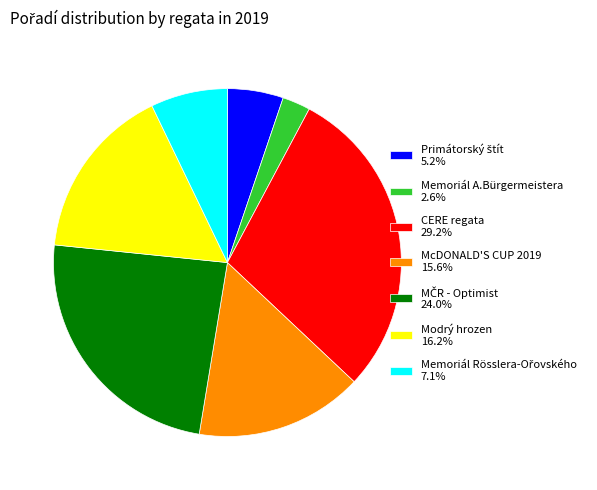

Does any single category account for the majority?

No